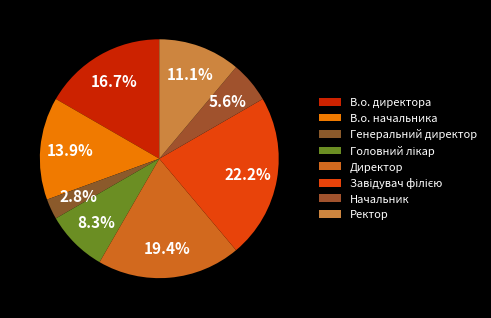

Count the number of slices in the pie.

8